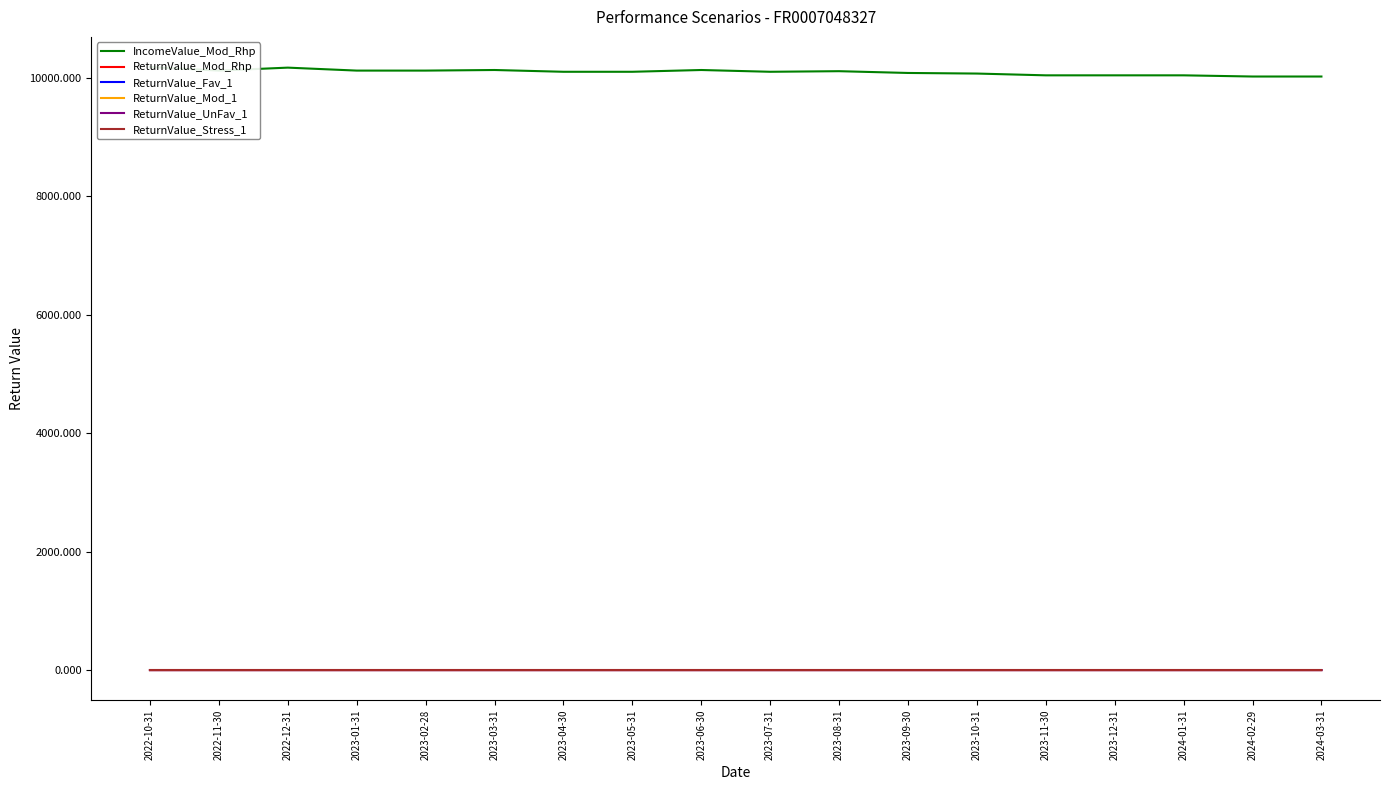

Between 2023-05-31 and 2023-11-30, which is larger?

2023-05-31